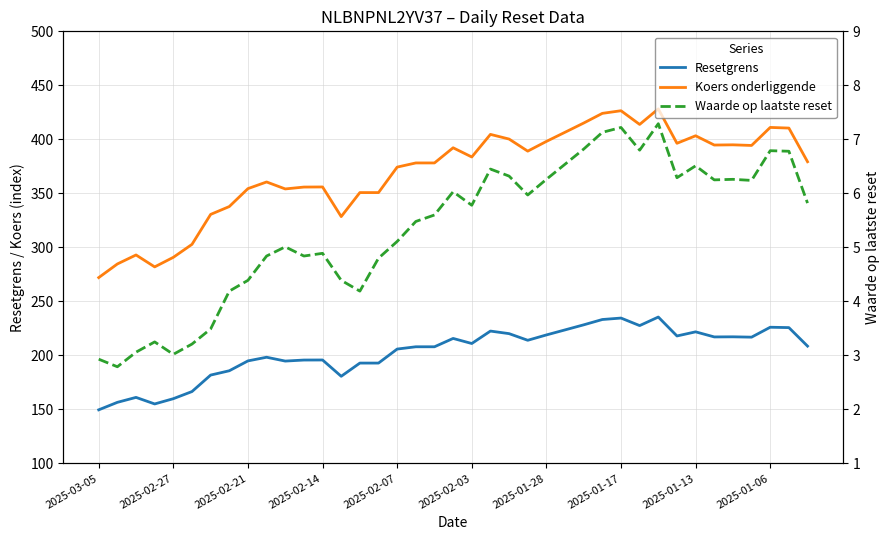

True or false: Waarde op laatste reset and Resetgrens cross at least once.

False